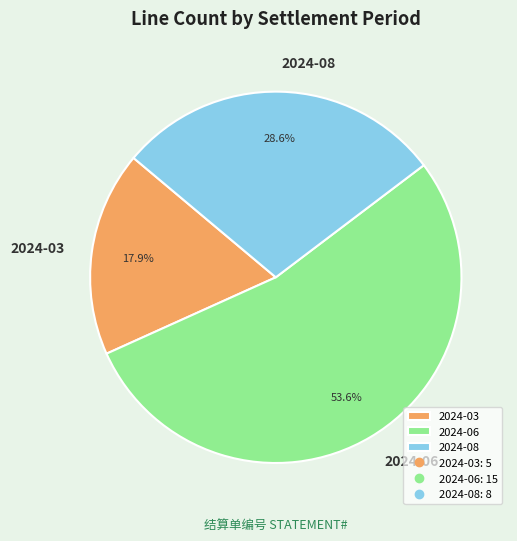

How many segments does this pie chart have?

3